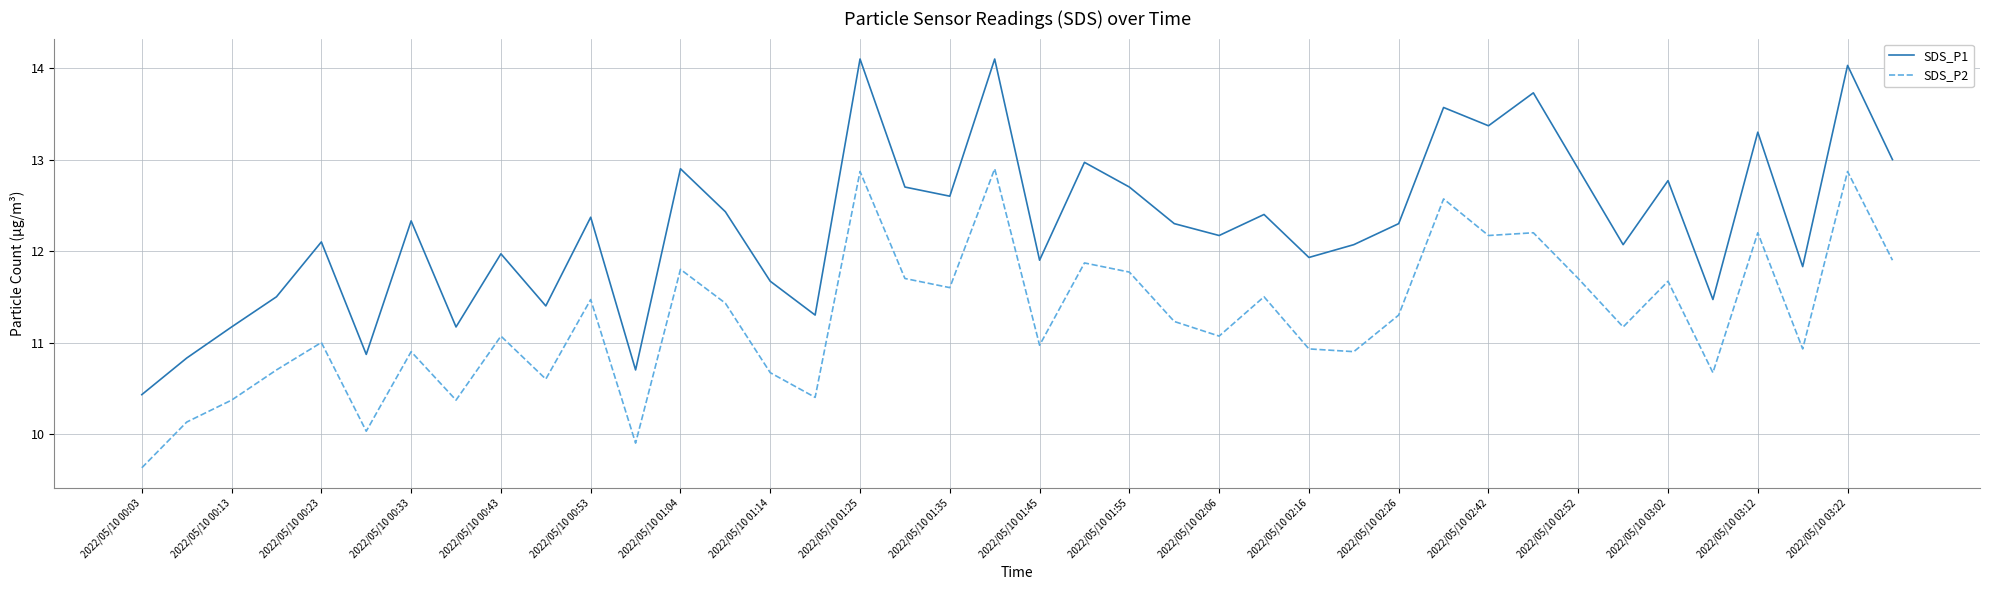

True or false: SDS_P2 and SDS_P1 intersect in this chart.

False